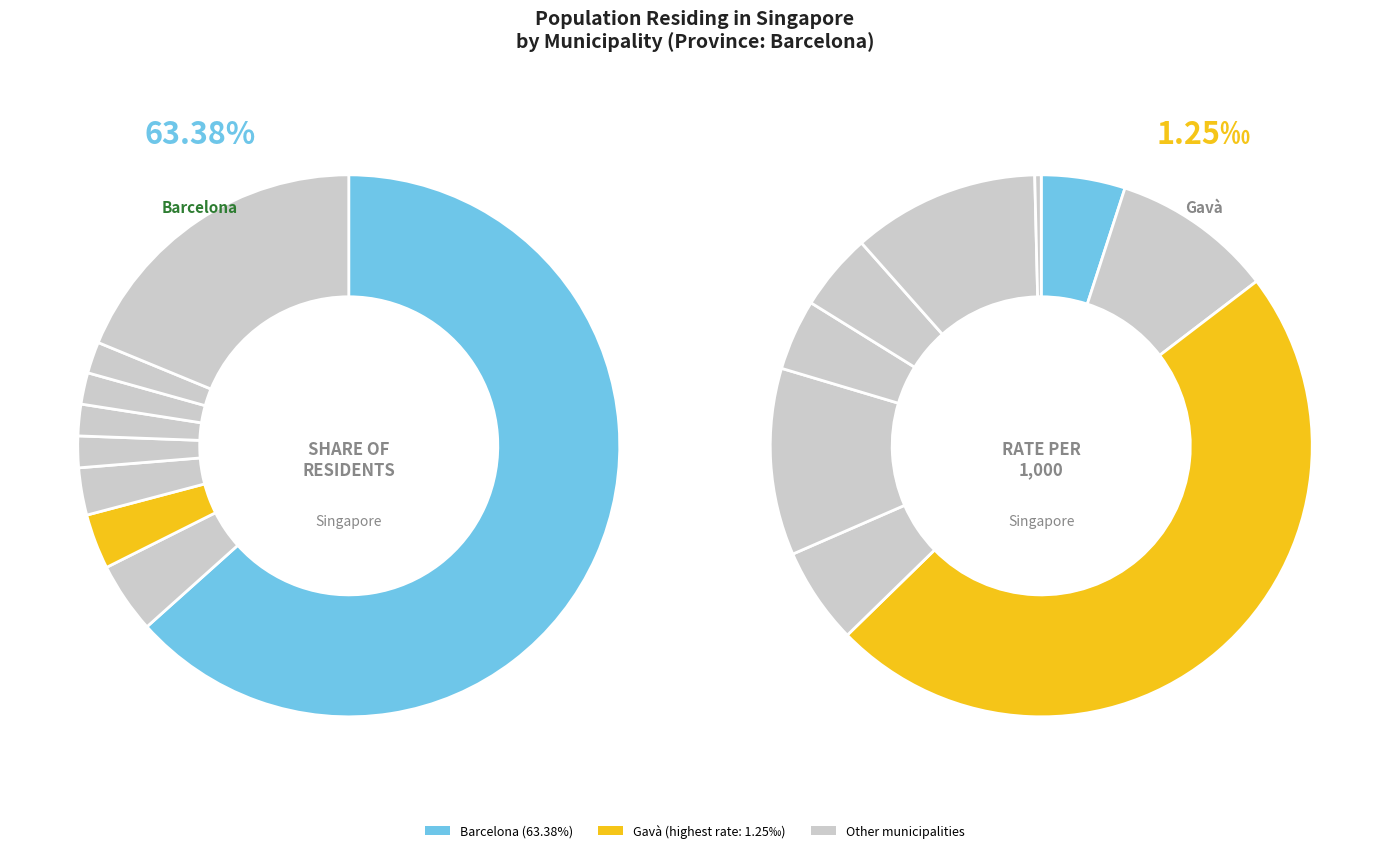

Count the number of slices in the pie.

9